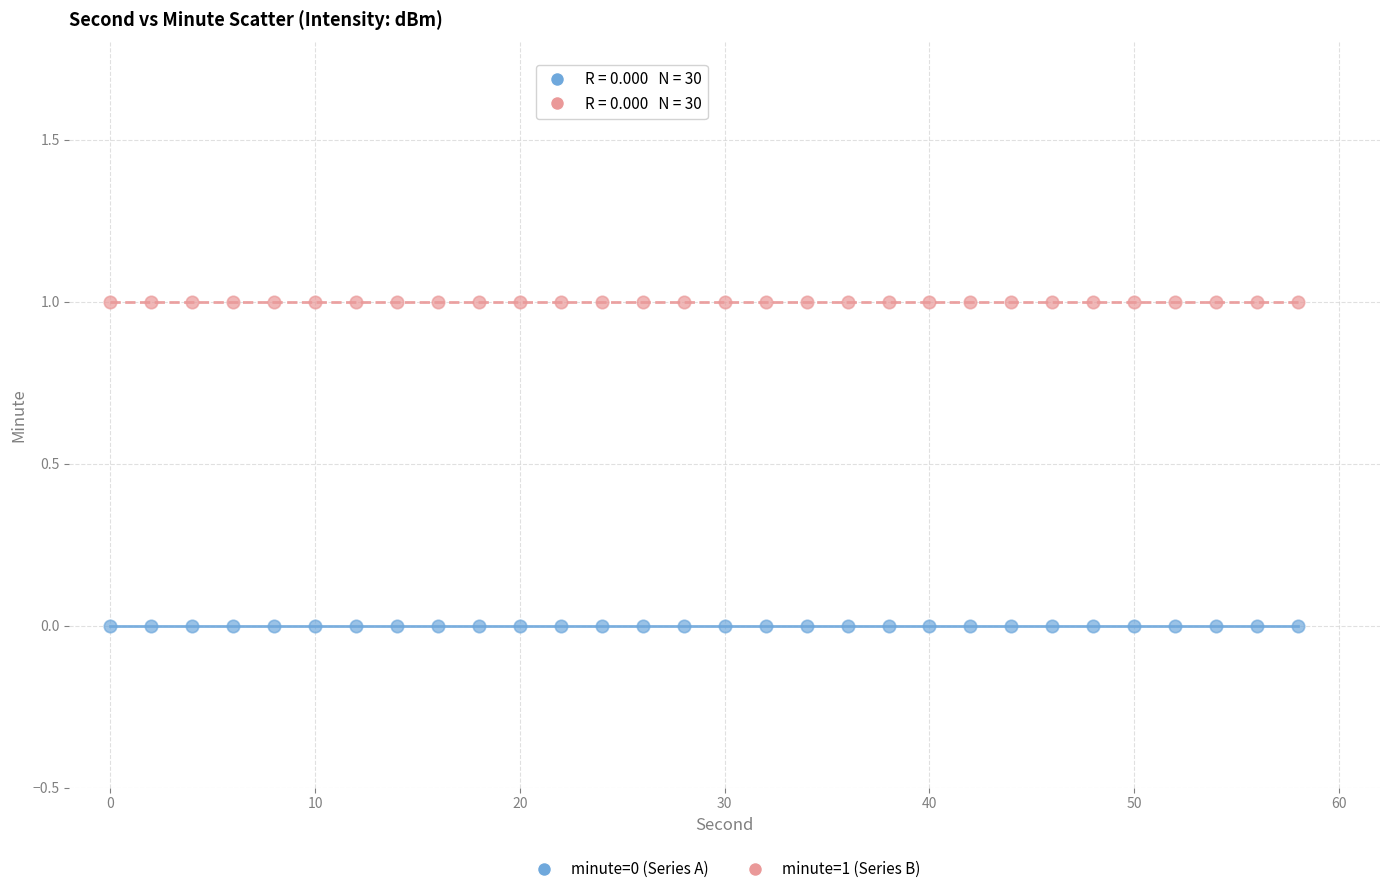

Which series reaches the maximum Y coordinate?

minute=1 (Series B)